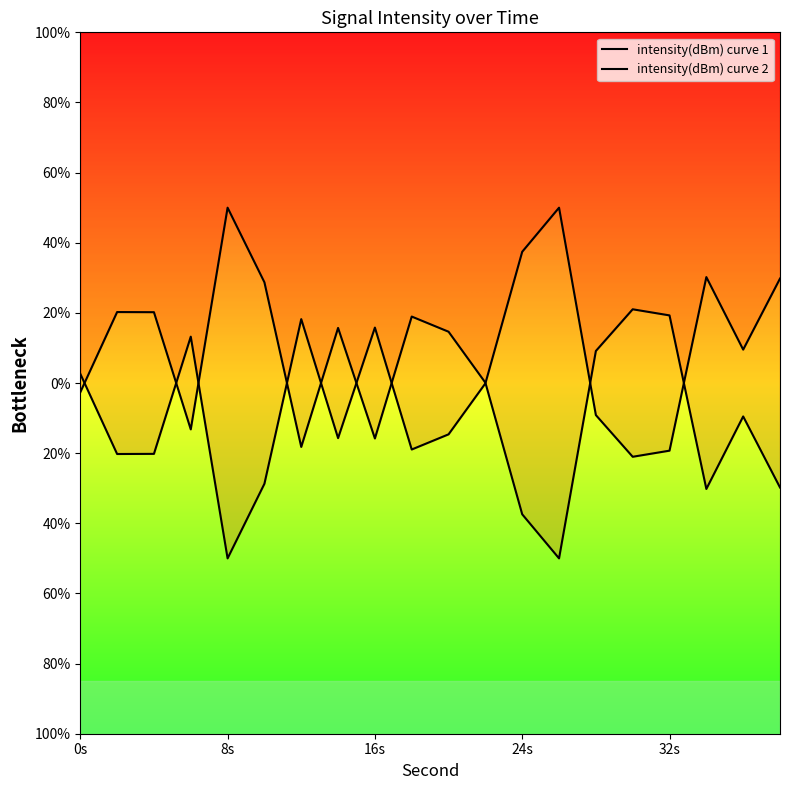

At which category does intensity(dBm) curve 1 reach its first local valley?

8s